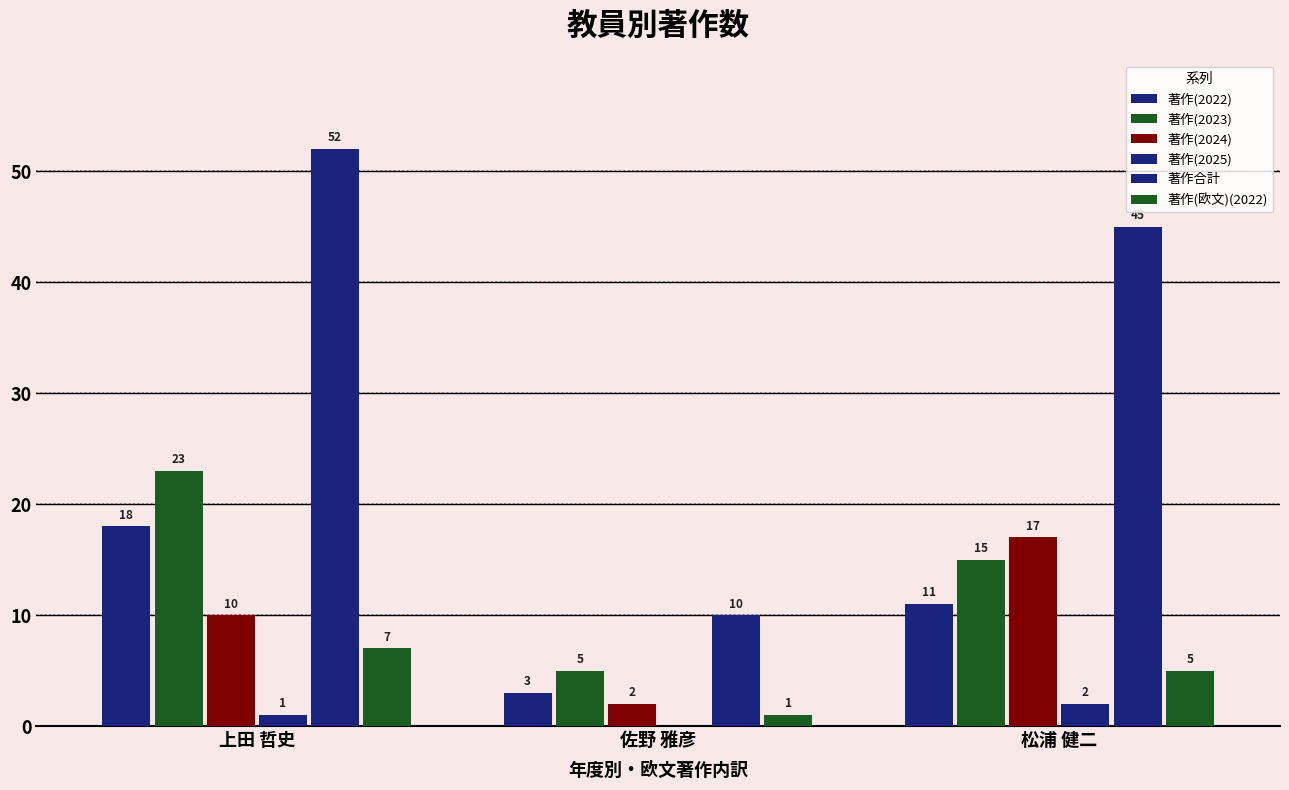

Which category has the lowest value in the 著作(2025) series?

佐野 雅彦